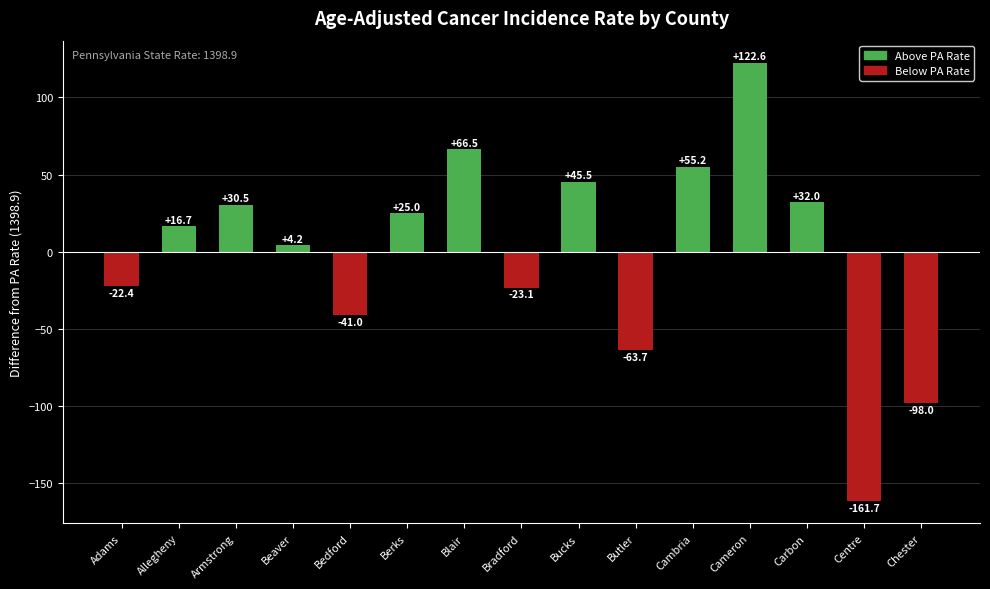

What is the difference between the second highest and minimum values?

228.2